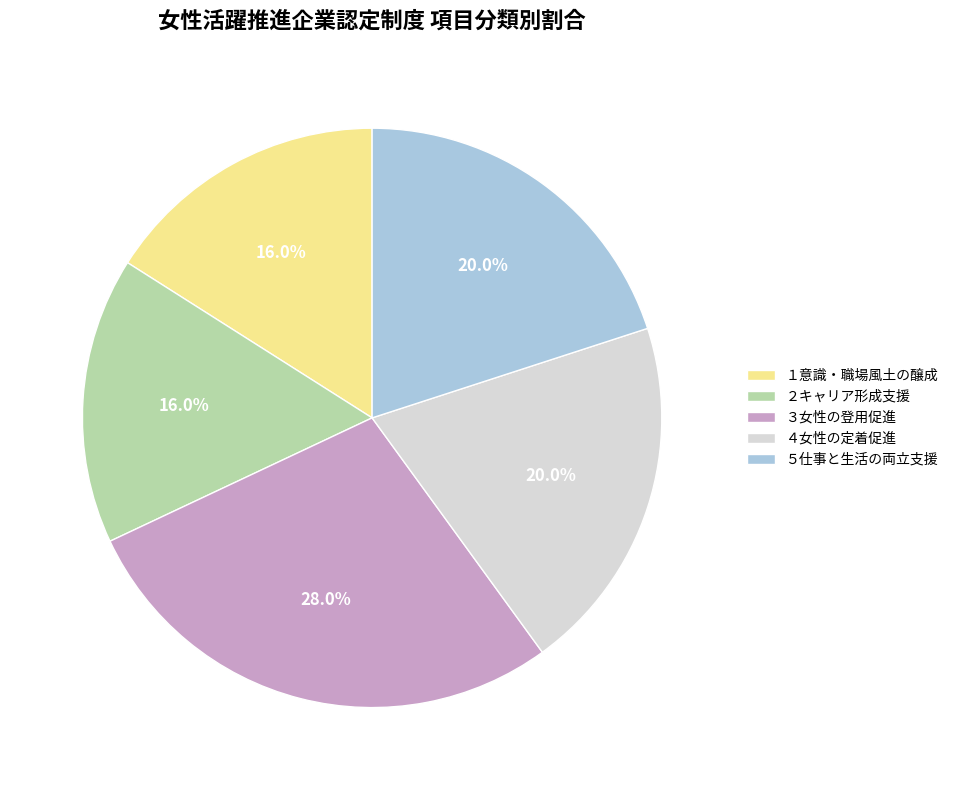

What percentage is the ４女性の定着促進 slice, to the nearest percent?

20%